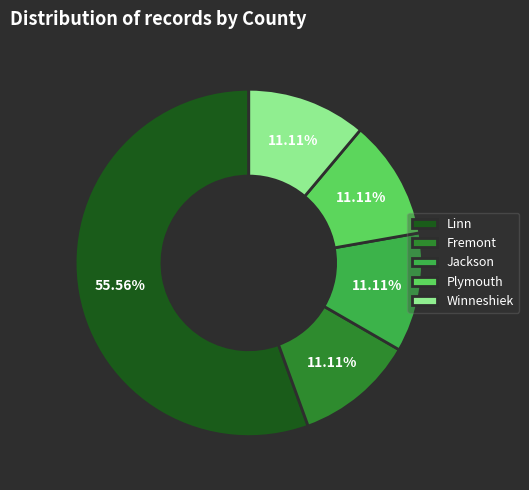

What is the ratio of the value at Jackson to the value at Fremont?

1.0